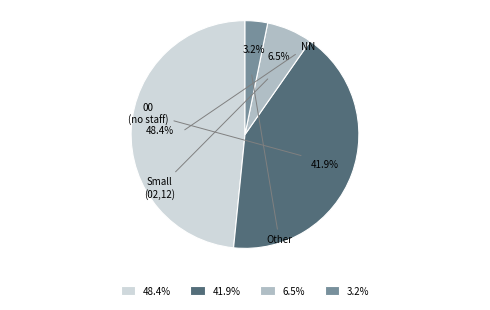

Does 41.9% represent more than half of the total?

No